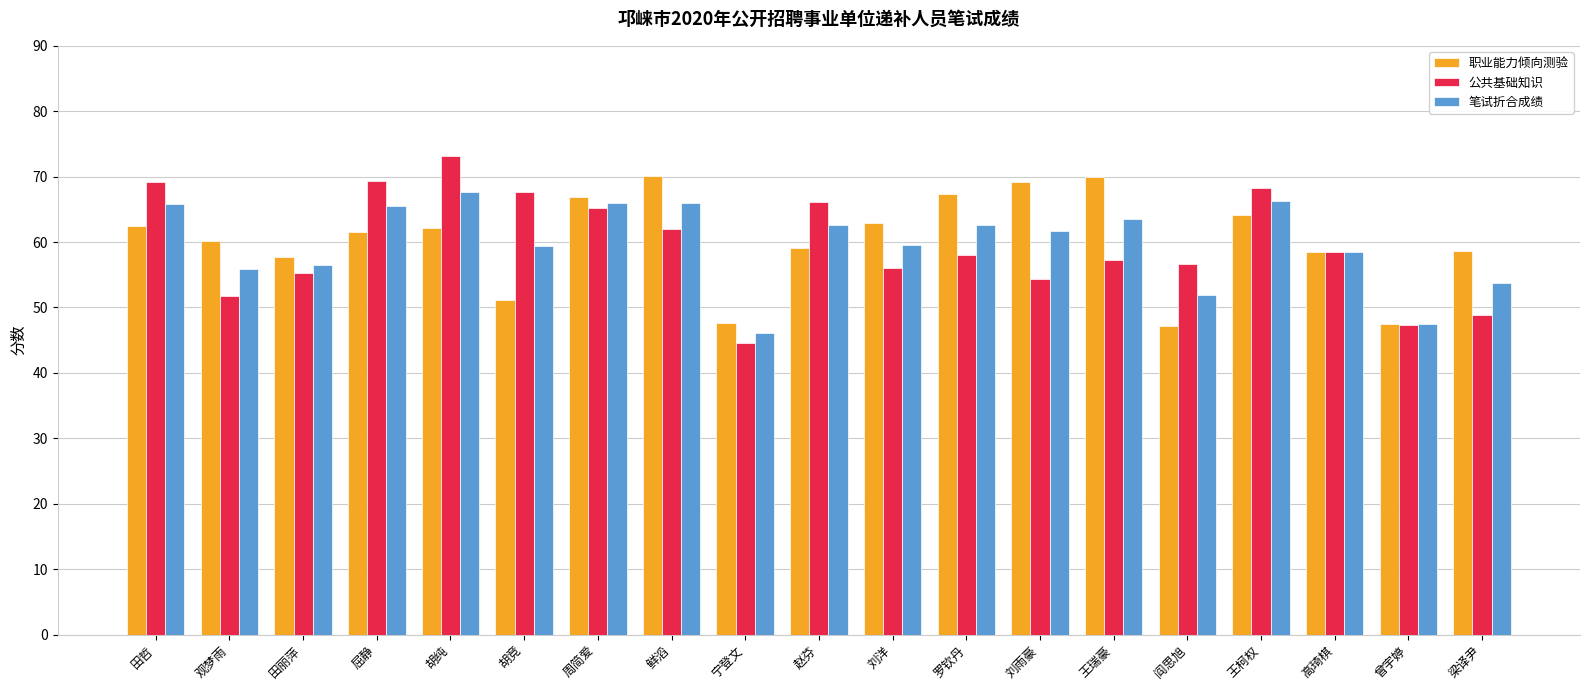

Is it true that 职业能力倾向测验 equals 57.7 at 田丽萍?

True